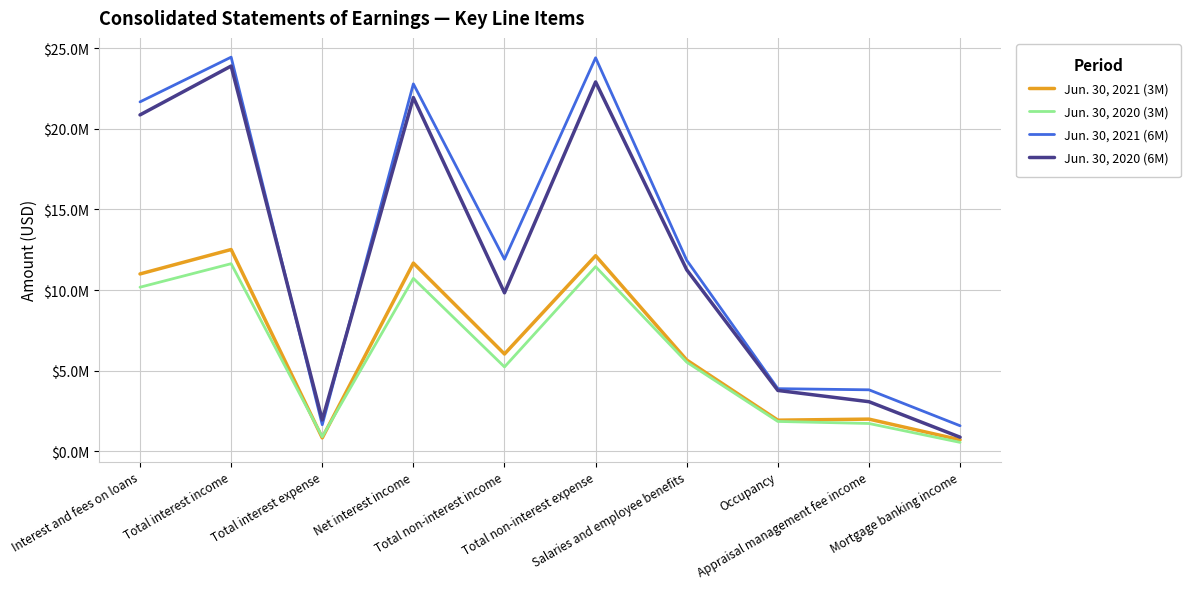

Reading left to right, what are all the values shown in this chart?

Jun. 30, 2021 (3M): 11003000	12517000	842000	11675000	6040000	12132000	5666000	1939000	2005000	723000
Jun. 30, 2020 (3M): 10180000	11638000	912000	10726000	5239000	11452000	5535000	1861000	1734000	563000
Jun. 30, 2021 (6M): 21667000	24439000	1657000	22782000	11913000	24400000	11849000	3892000	3821000	1593000
Jun. 30, 2020 (6M): 20860000	23888000	1953000	21935000	9834000	22901000	11259000	3782000	3084000	885000